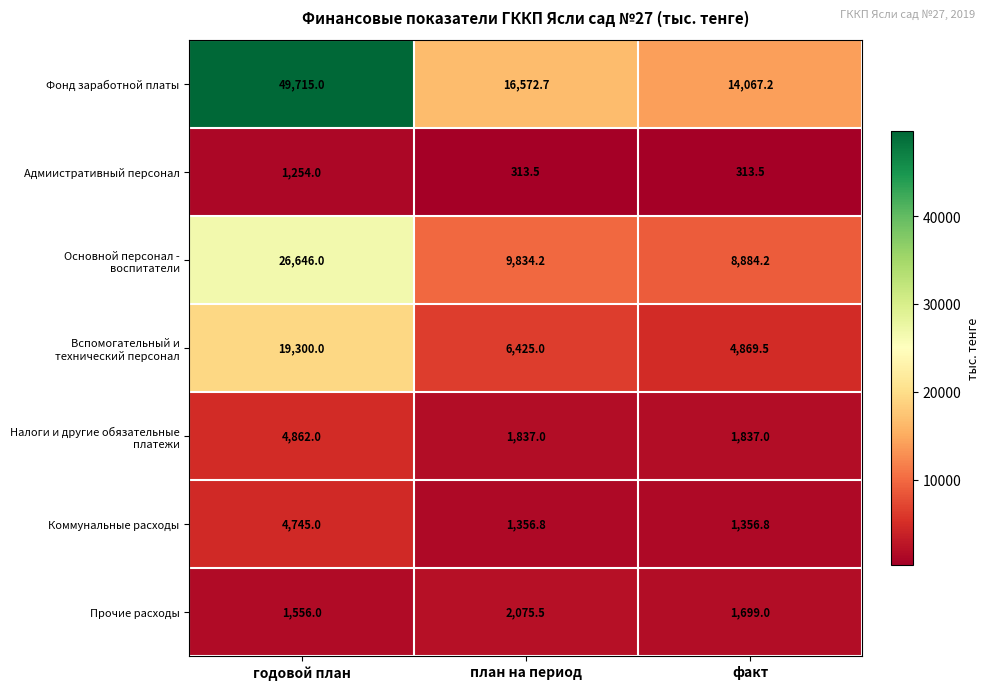

At how many categories does at least one series exceed 20186?

1